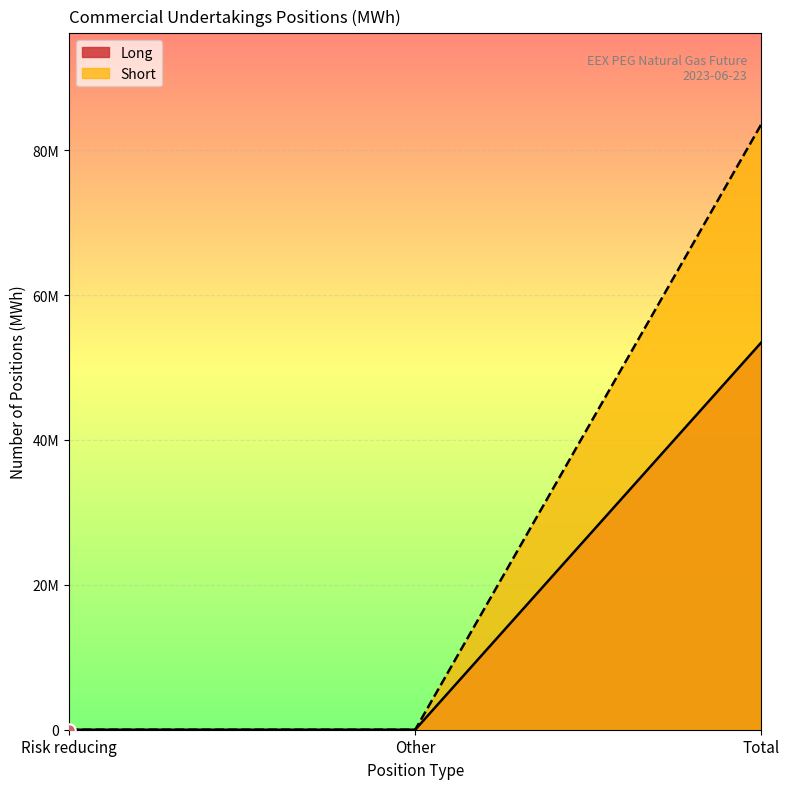

At how many categories does at least one series exceed 11300168?

1